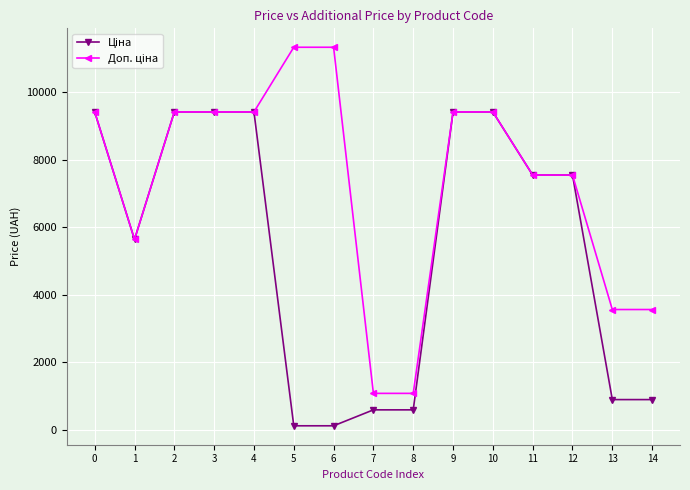

At how many categories does at least one series exceed 7977?

8